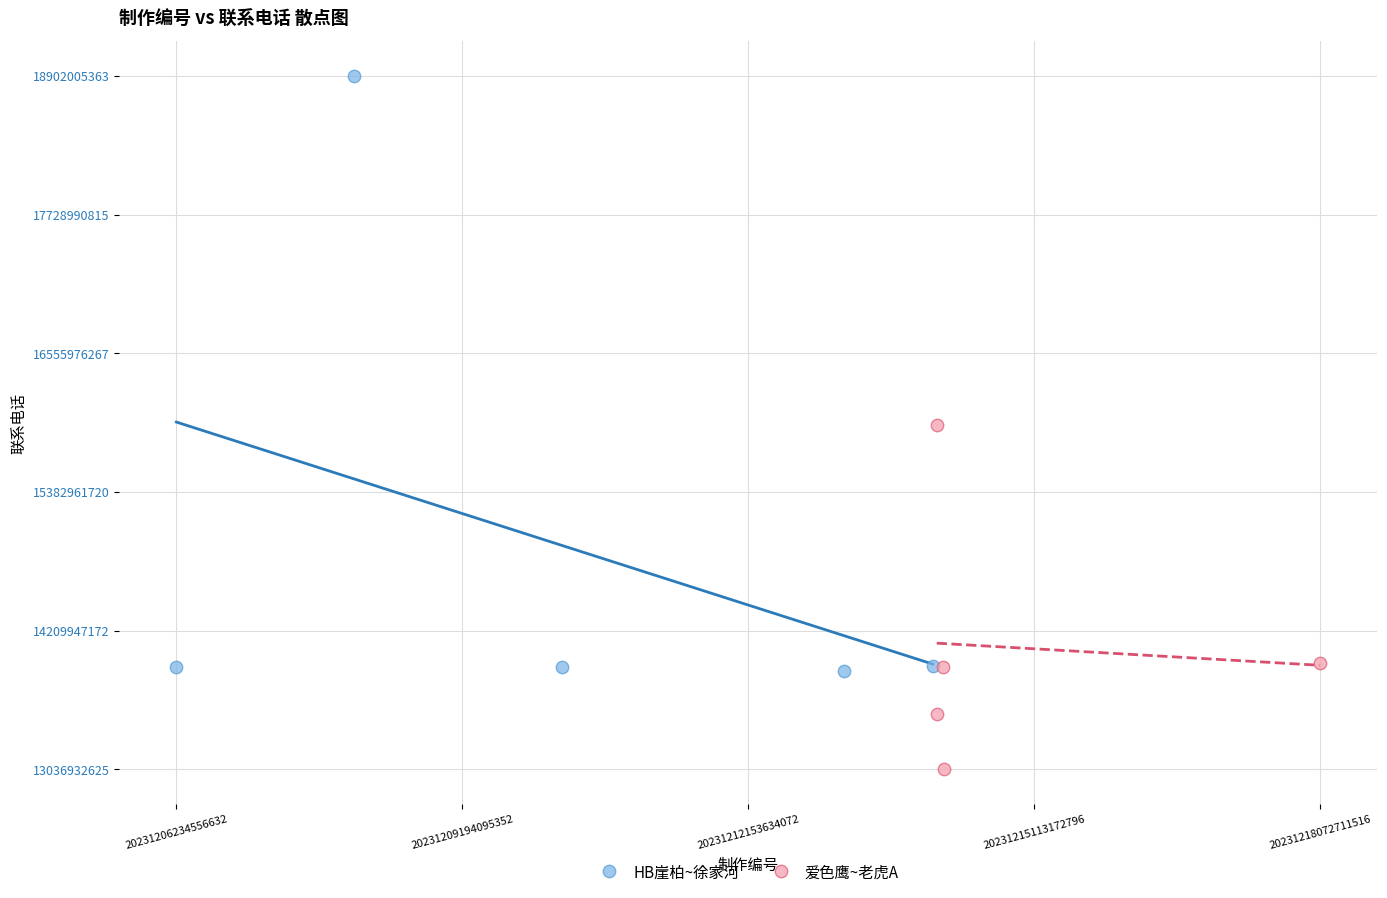

What are all the series names shown in the legend?

HB崖柏~徐家河, 爱色鹰~老虎A